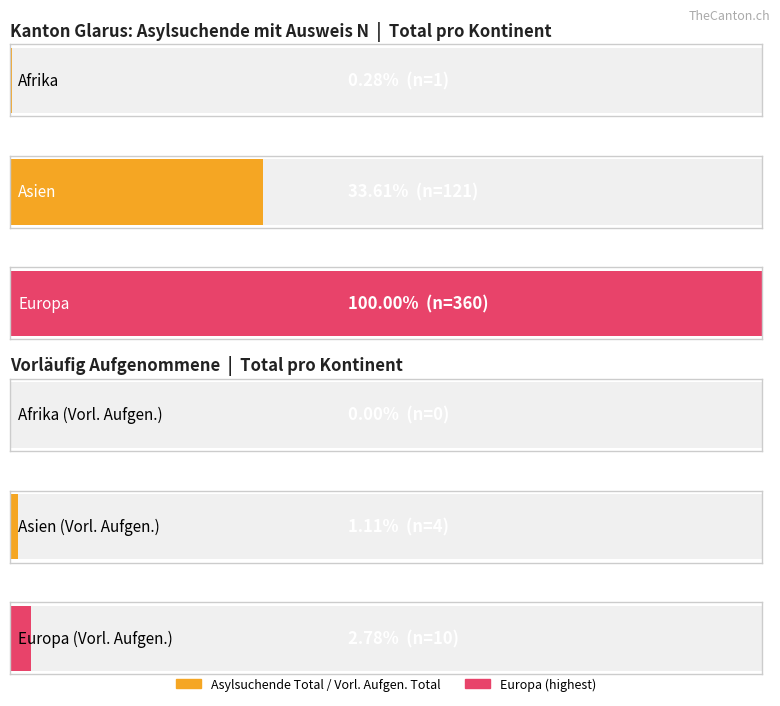

Which category has the lowest value across all series?

Afrika